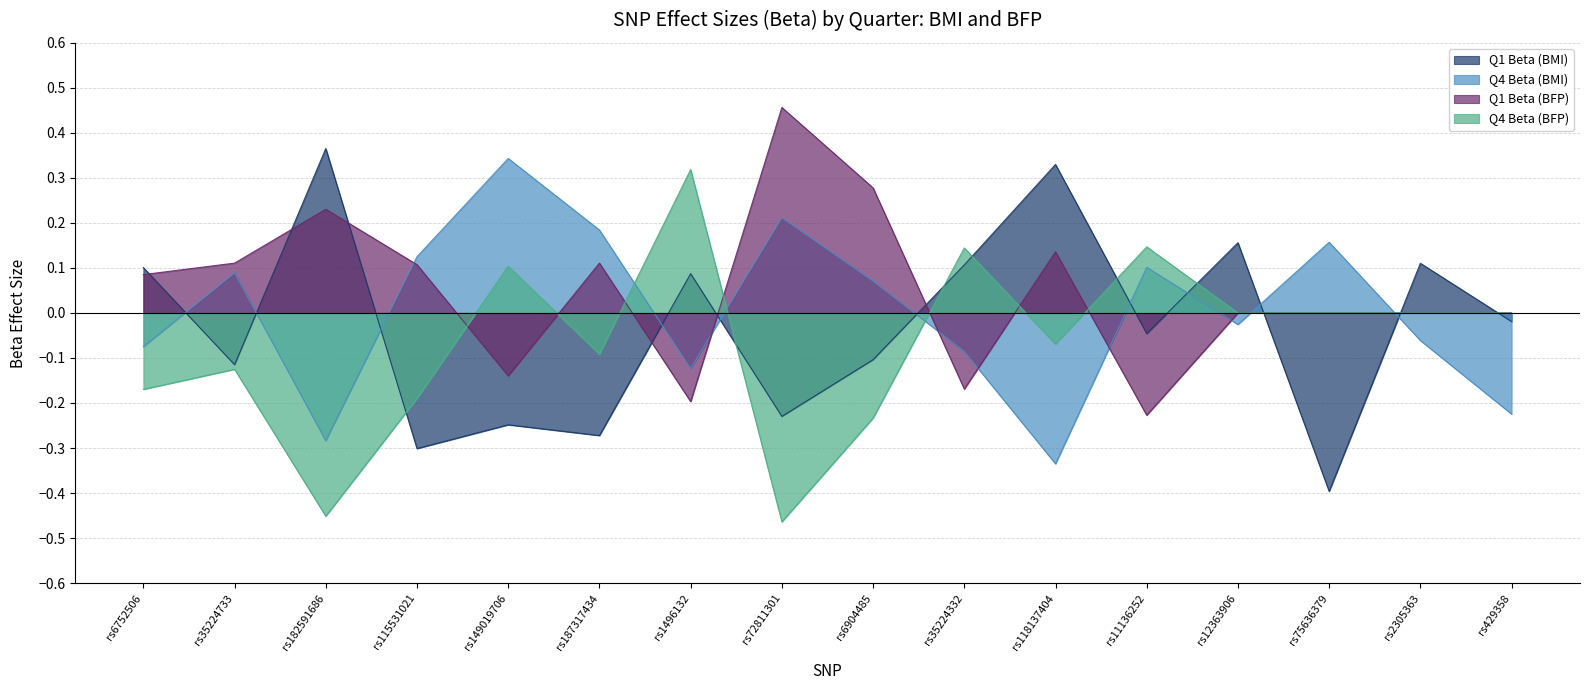

What is the maximum value for Q4 Beta (BMI)?

0.3